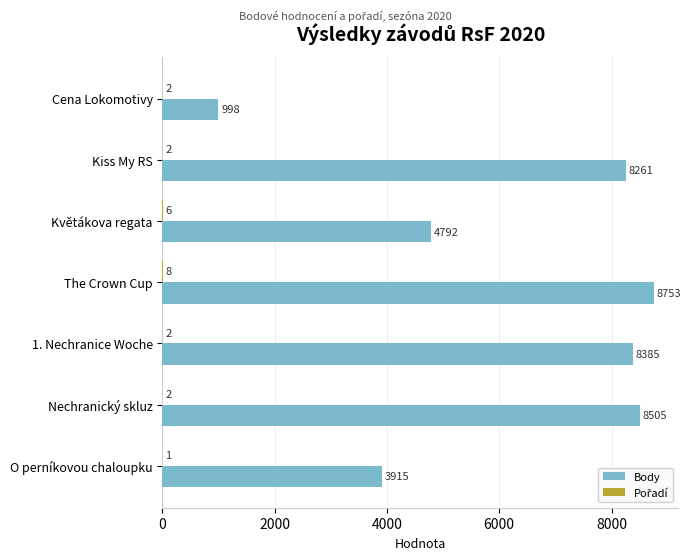

At which category is the sum across all series the highest?

The Crown Cup